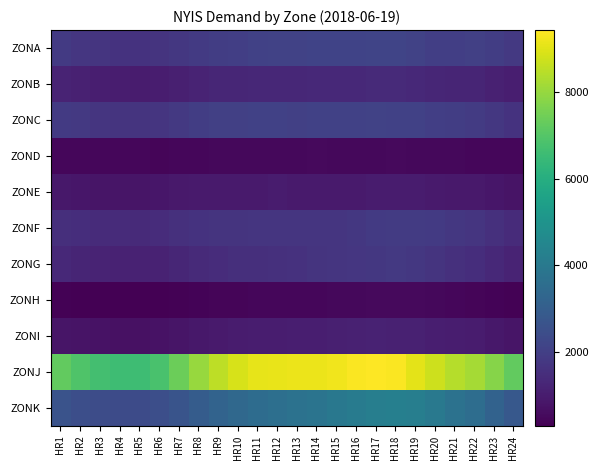

Which label corresponds to the smallest value in the chart?

HR5